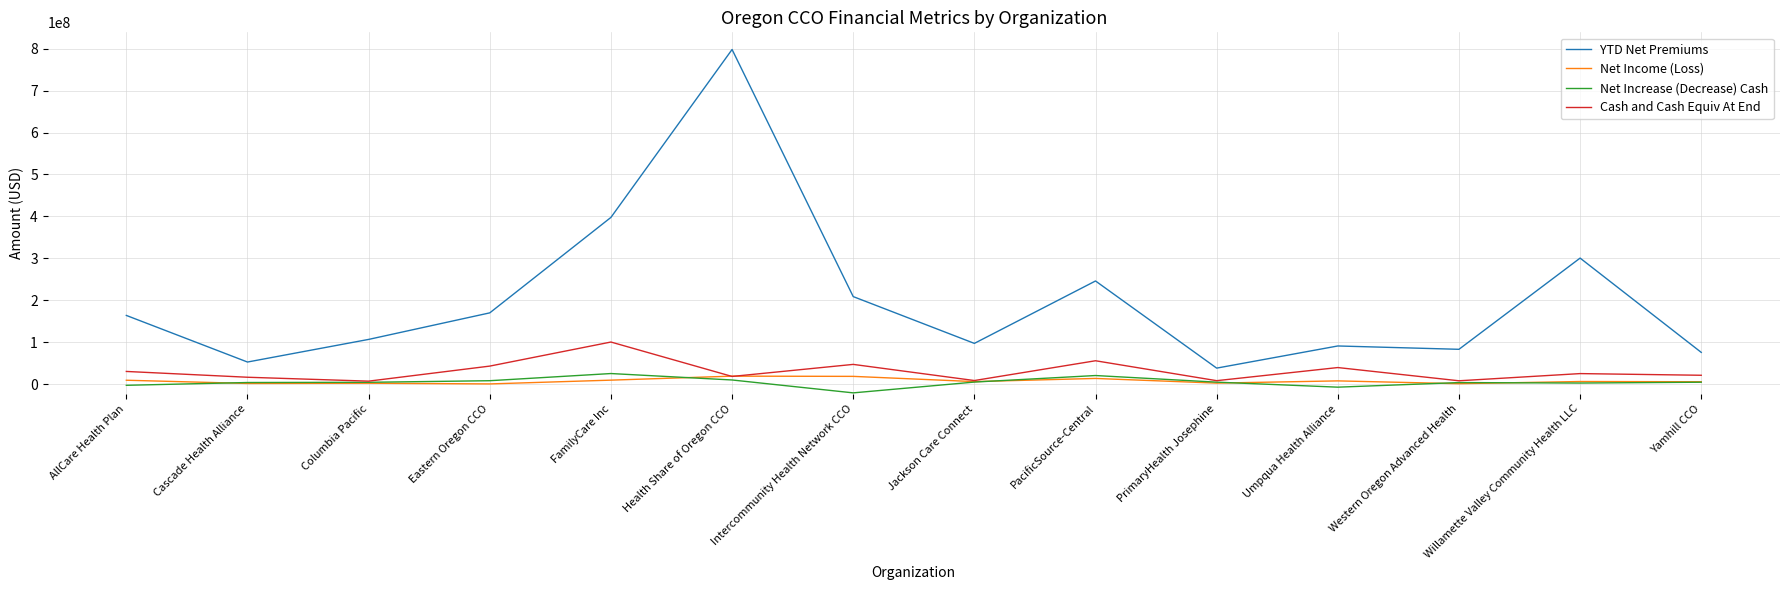

The YTD Net Premiums series shows 208717078 at Intercommunity Health Network CCO. True or false?

True